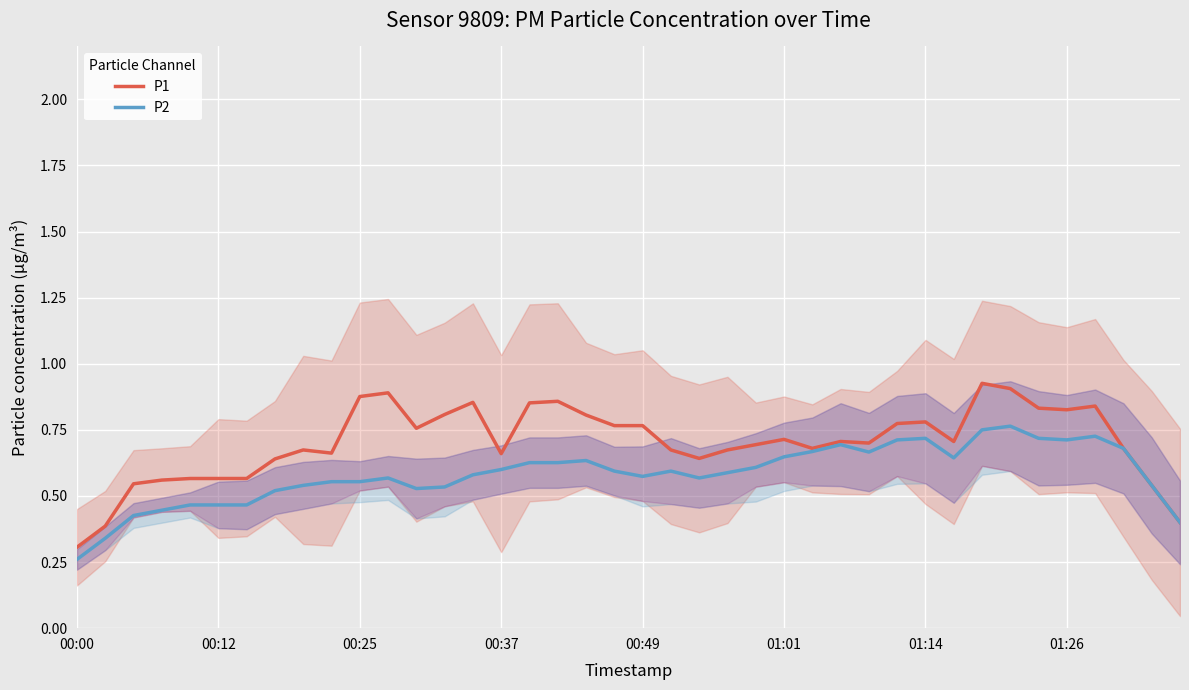

Is it true that P1 equals 0.9 at 14?

True